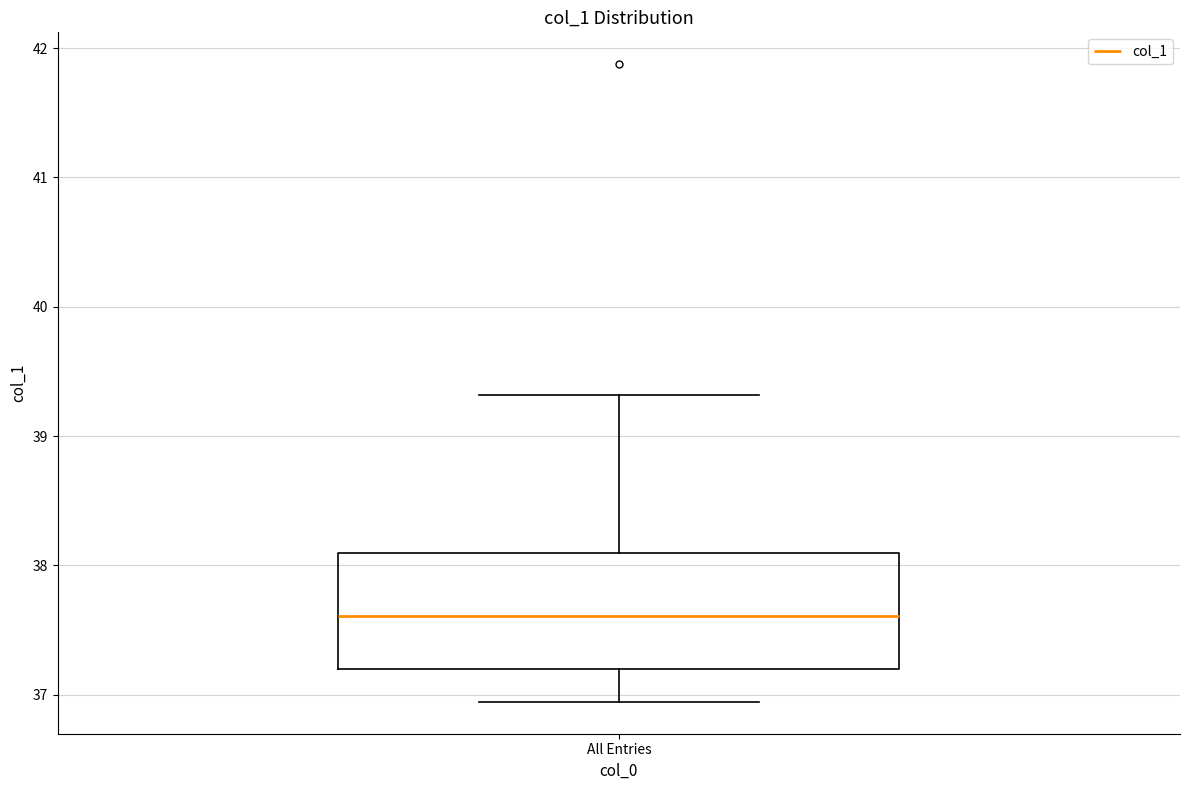

Read this box plot against the y-axis: the position of the median line, the range covered by the box, and the ends of both whiskers. The values are not printed on the chart, so give them approximately, as read against the axis.

median 37.6, box 37.2 to 38.1, whiskers 36.9 to 39.3